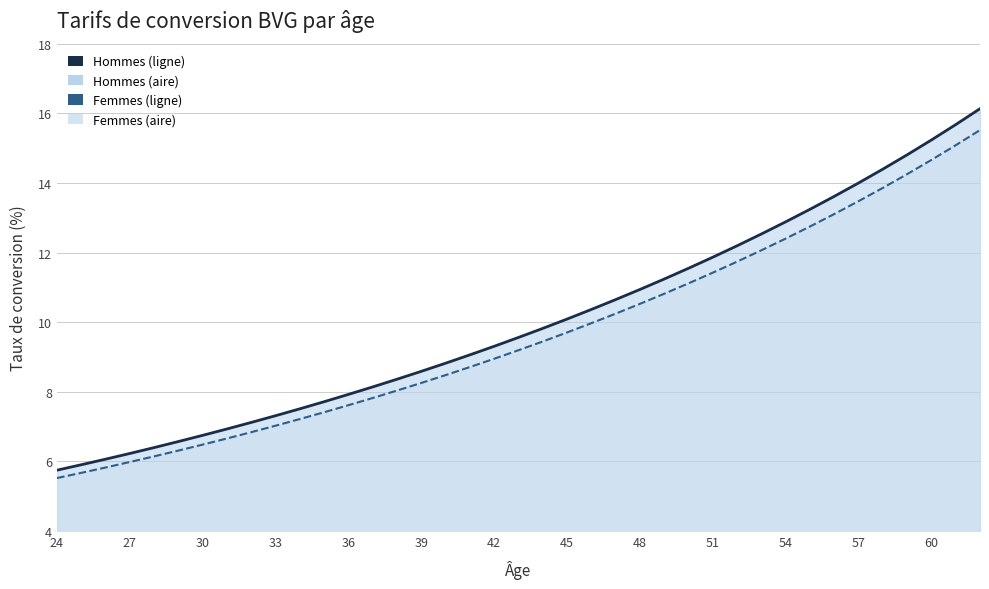

True or false: Hommes (ligne) and Femmes (ligne) intersect in this chart.

False